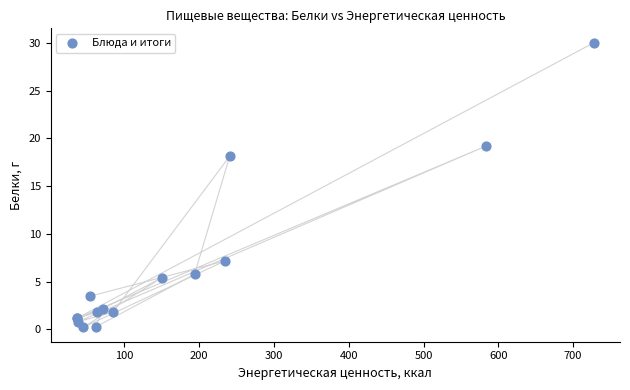

What Y value in the scatter plot is closest to 15?

18.1